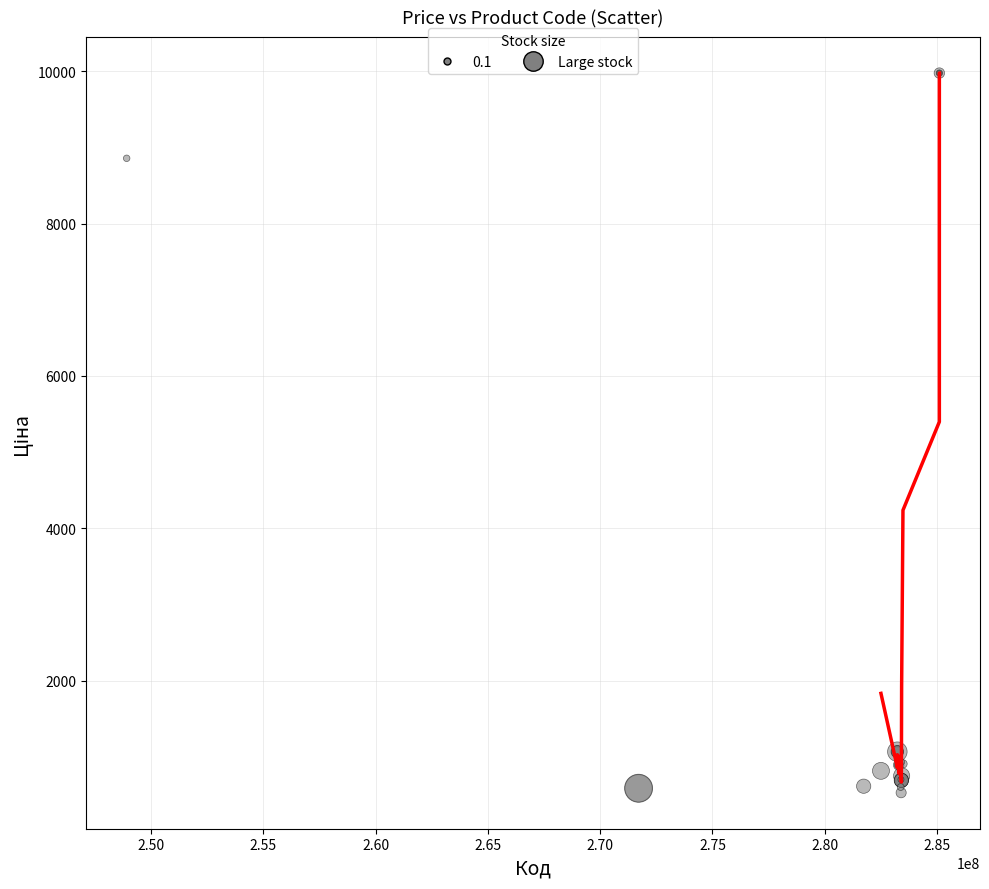

What Y value in the scatter plot is closest to 5253?

8856.7